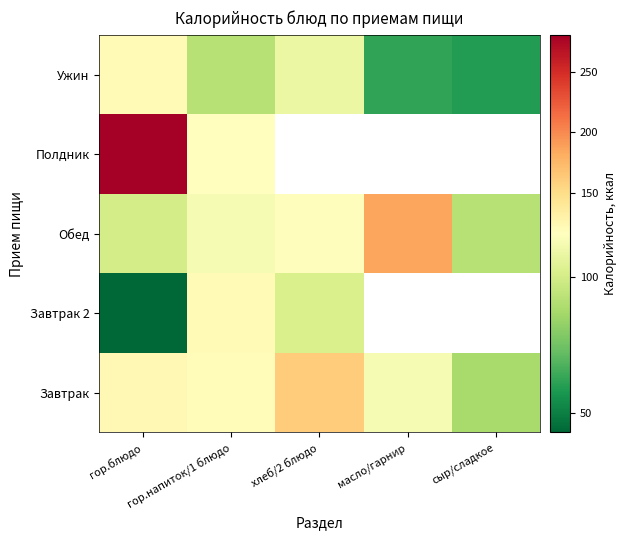

What is the average value of the Ужин series?

88.6